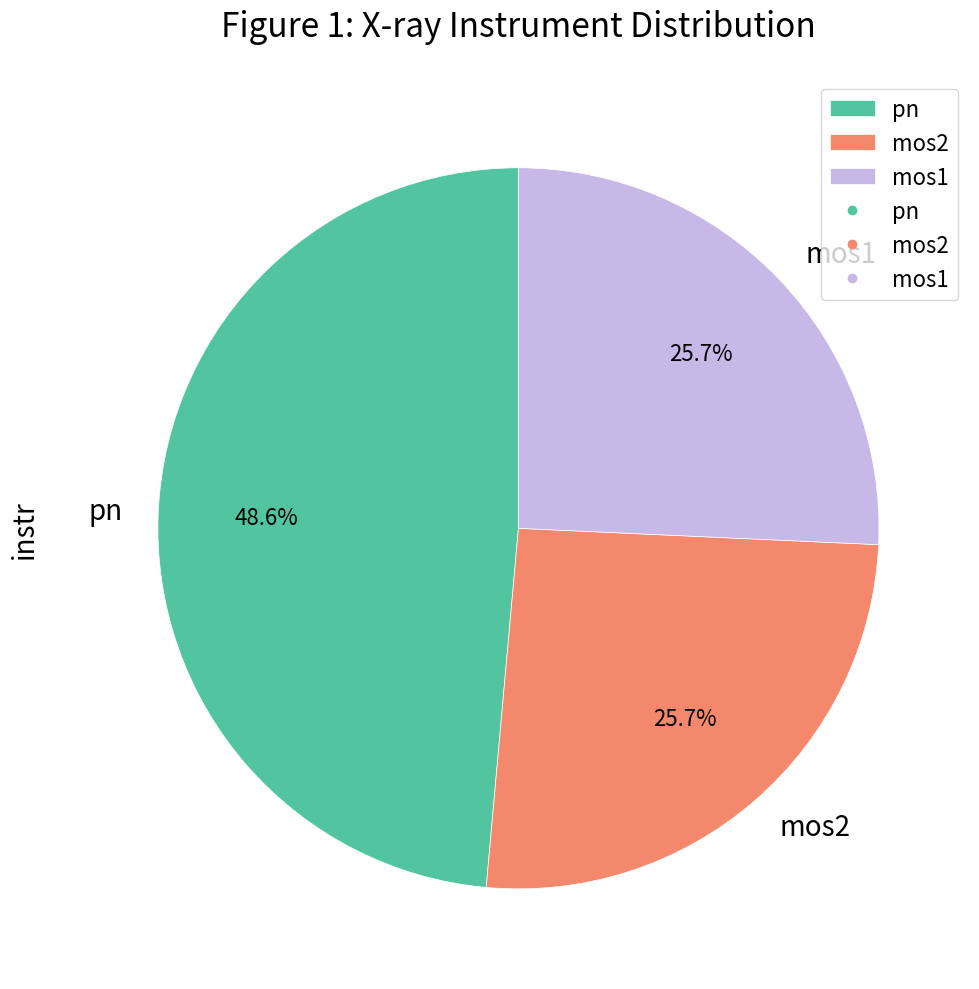

Does mos2 account for over 50% of the chart?

No